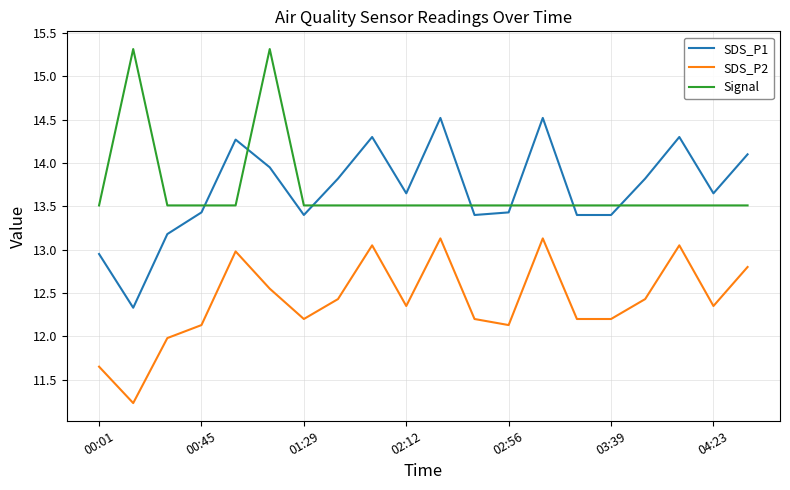

What is the difference between the second highest and second lowest values in the Signal series?

1.8